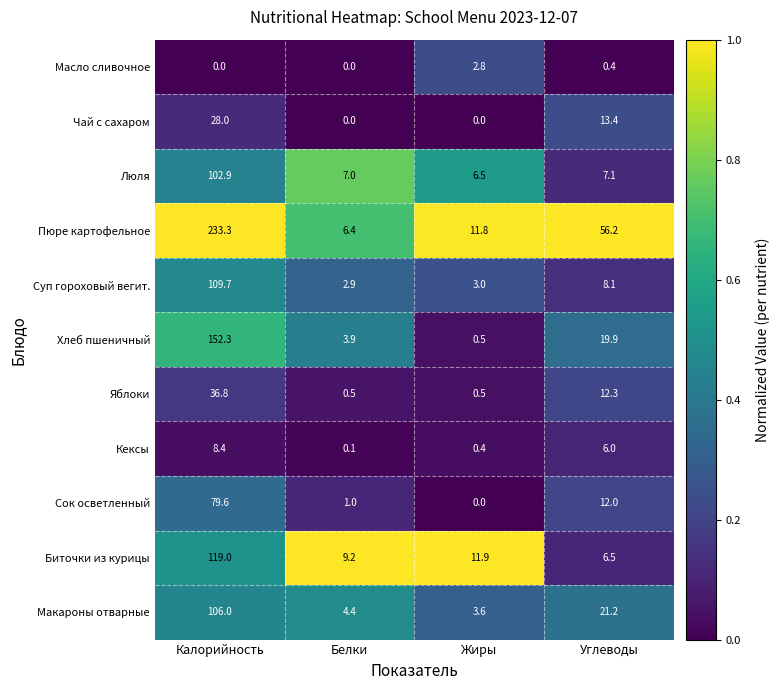

Is it true that Яблоки equals 36.8 at Калорийность?

True